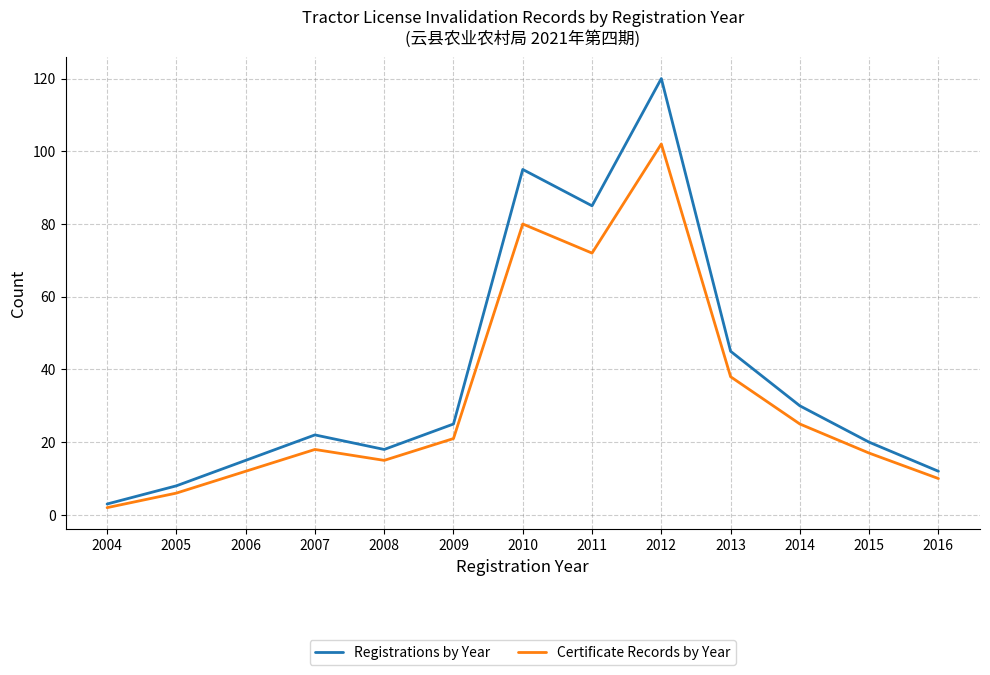

The Registrations by Year series shows 22 at 2007. True or false?

True